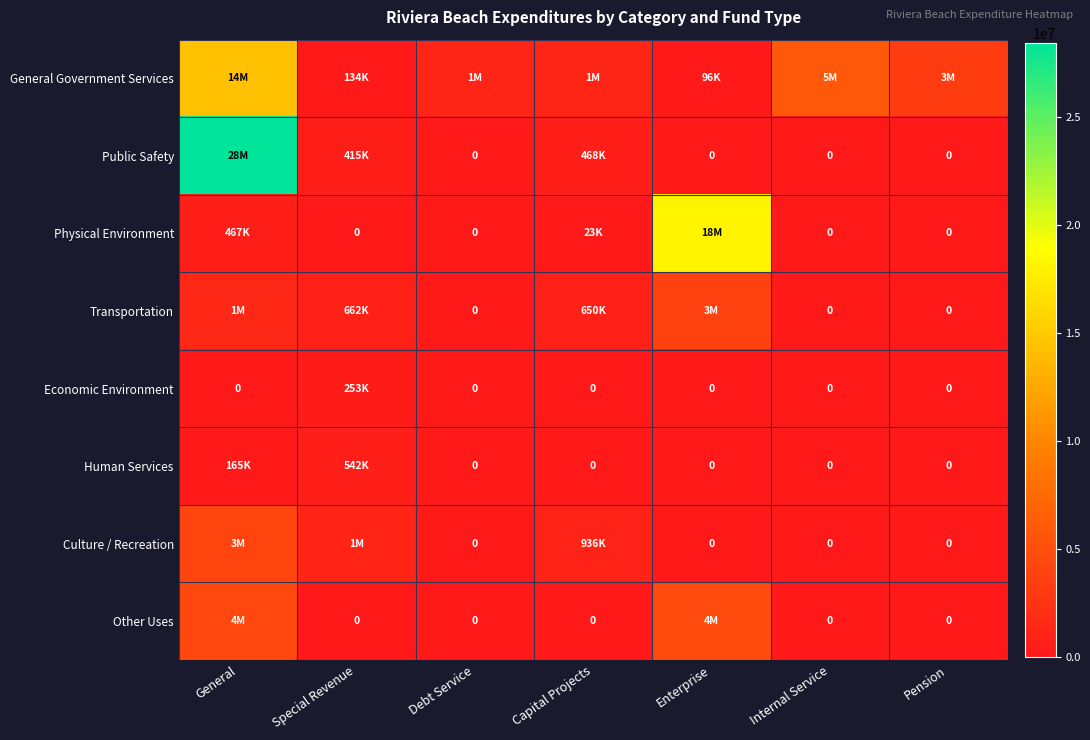

What is the total value across all series at General?

52959884